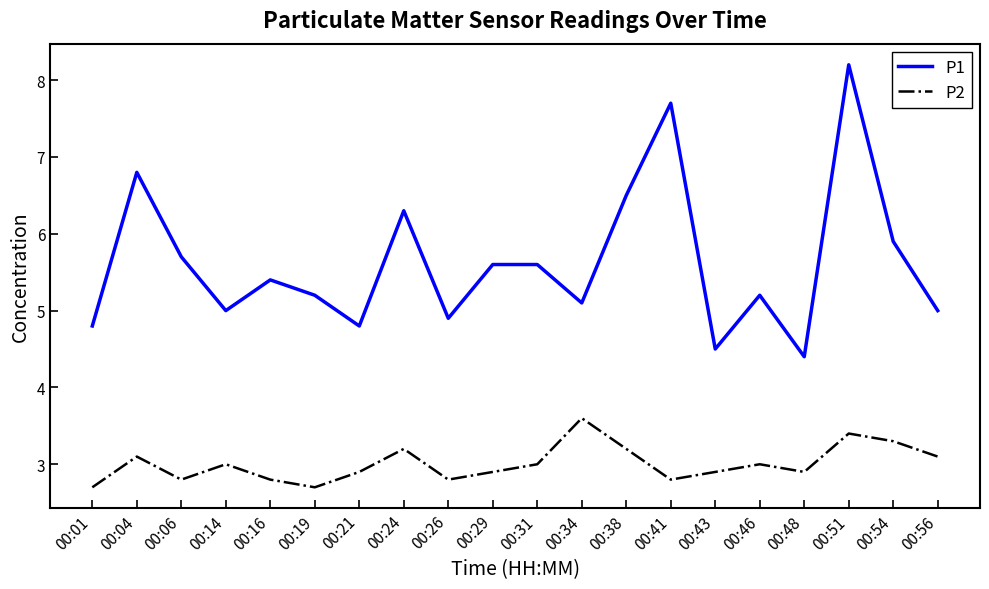

At which label does P1 reach its peak?

00:51